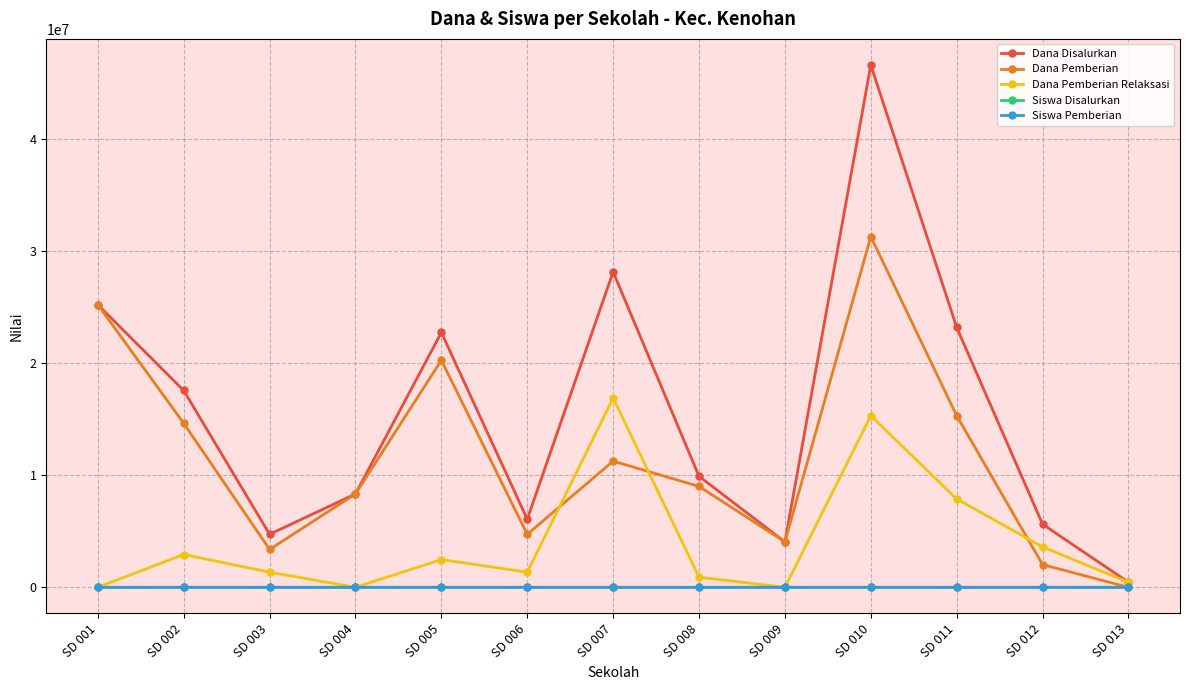

What is the value of the Siswa Pemberian point at the 12th from the left?

6